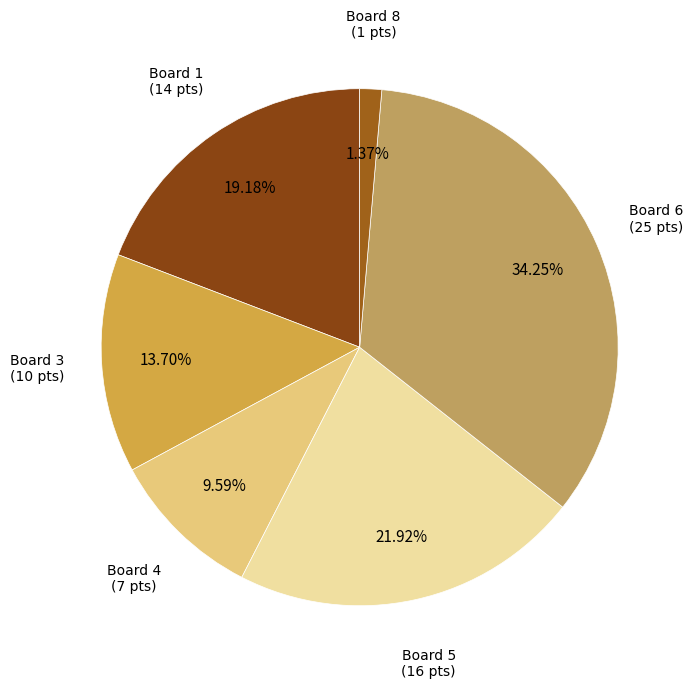

To the nearest percent, what is the average slice percentage?

17%